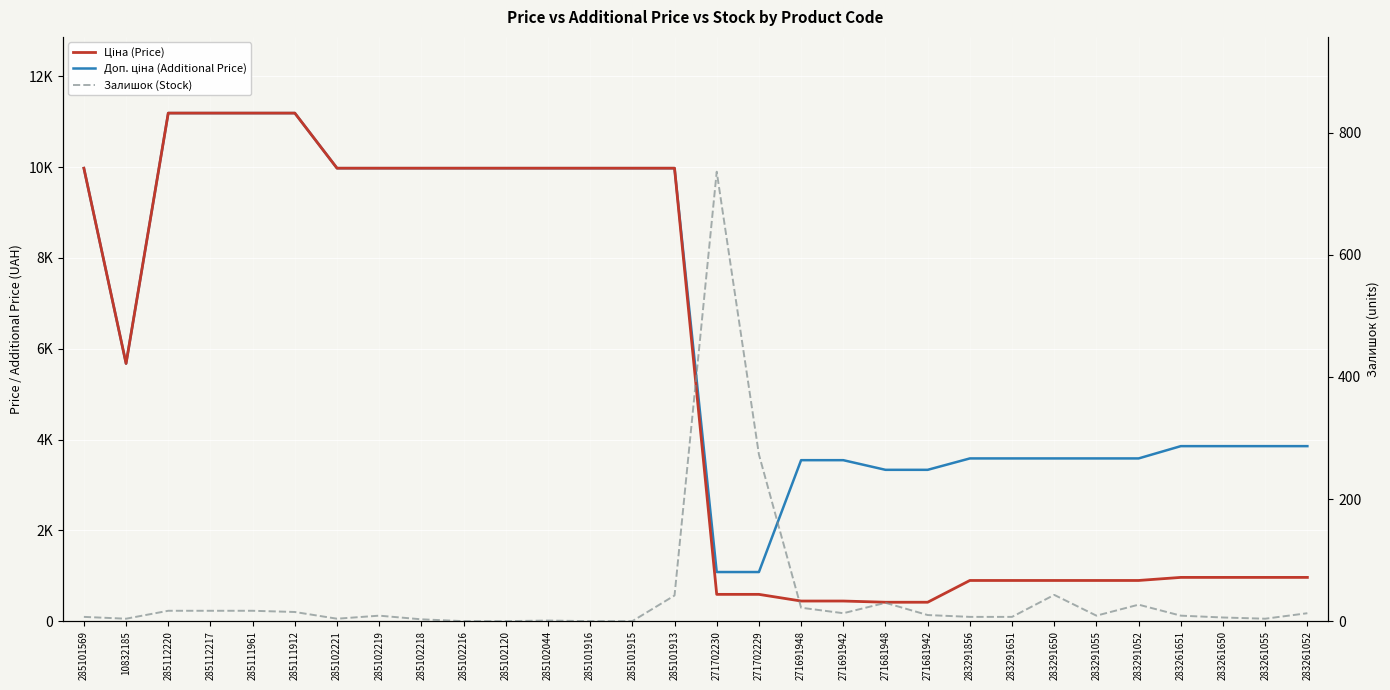

How many categories are shown in the chart?

30